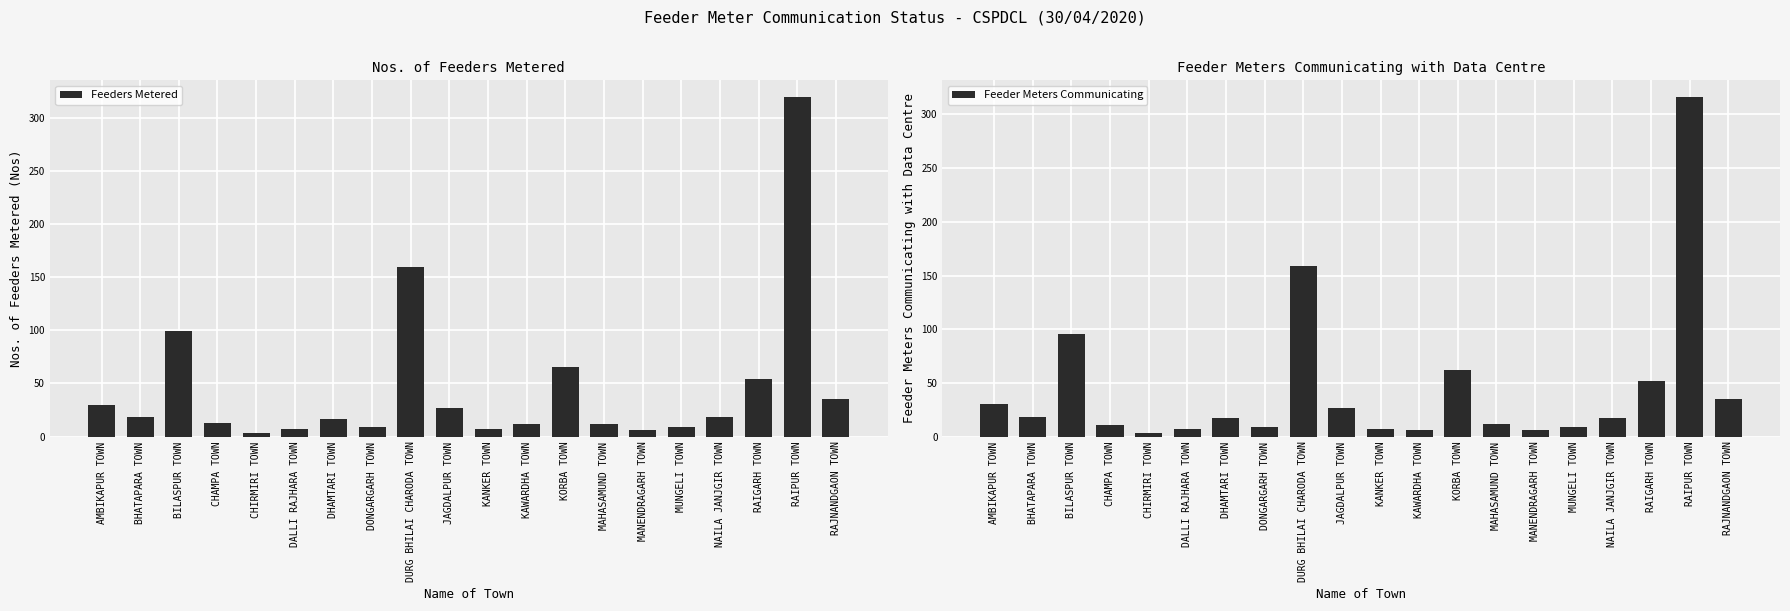

What is the sum of all Feeders Metered values?

919